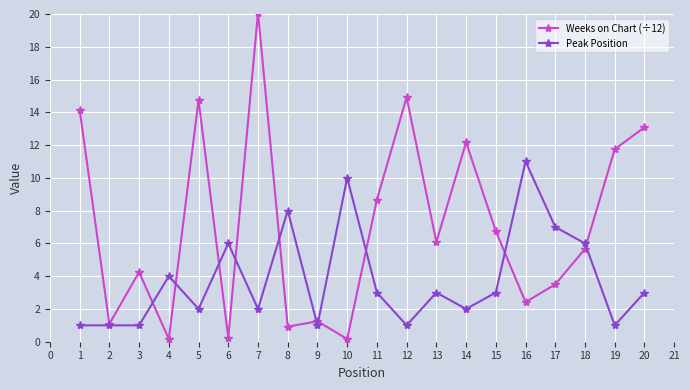

What value does the Peak Position series have at 15?

3.0